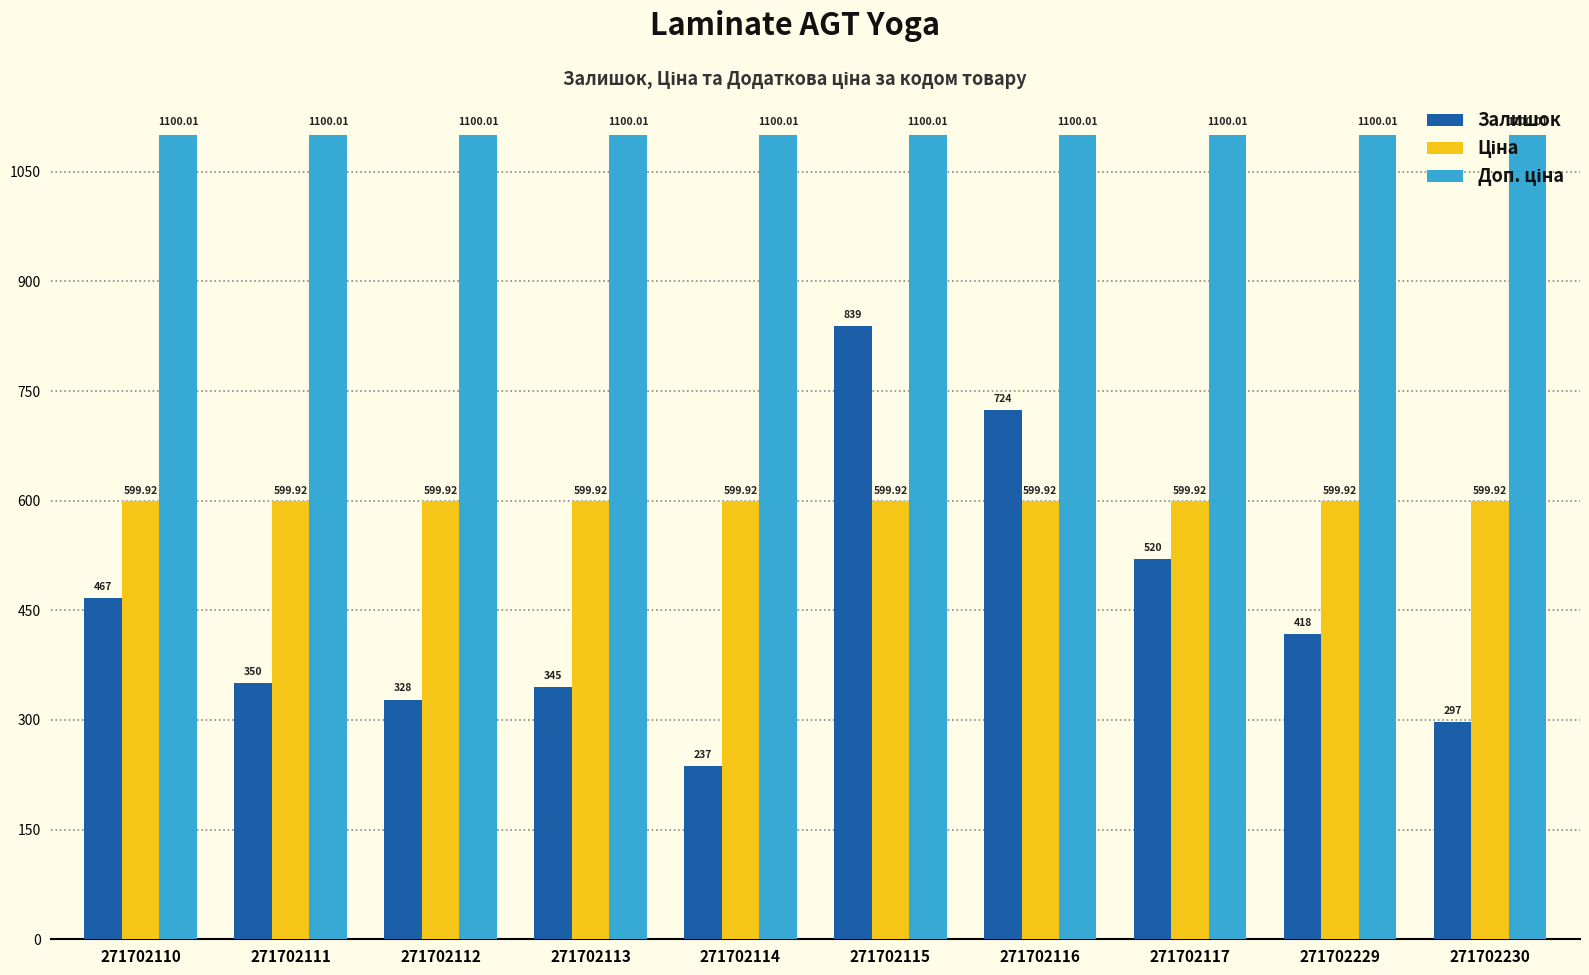

What is the total value across all series at 271702113?

2044.9